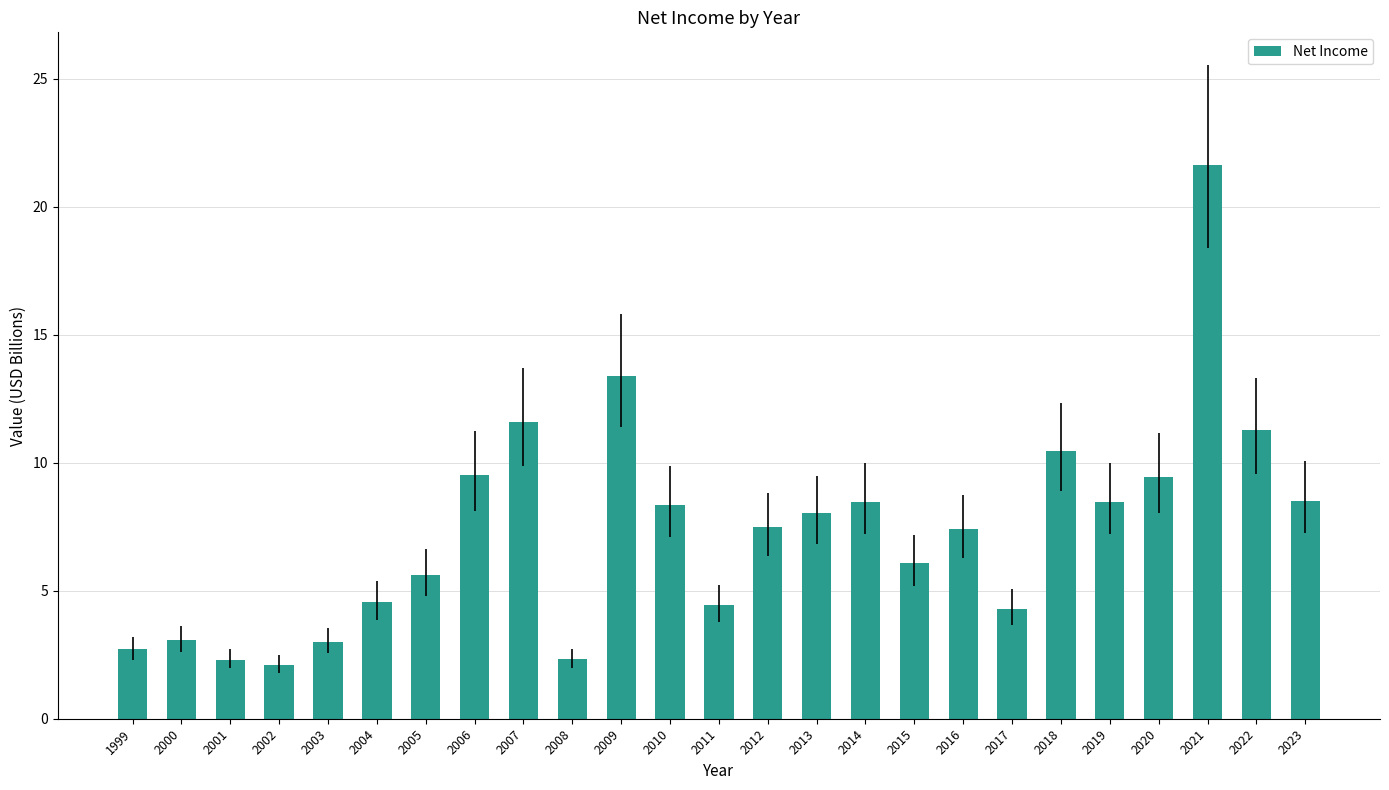

At which label is the value closest to 11?

2022